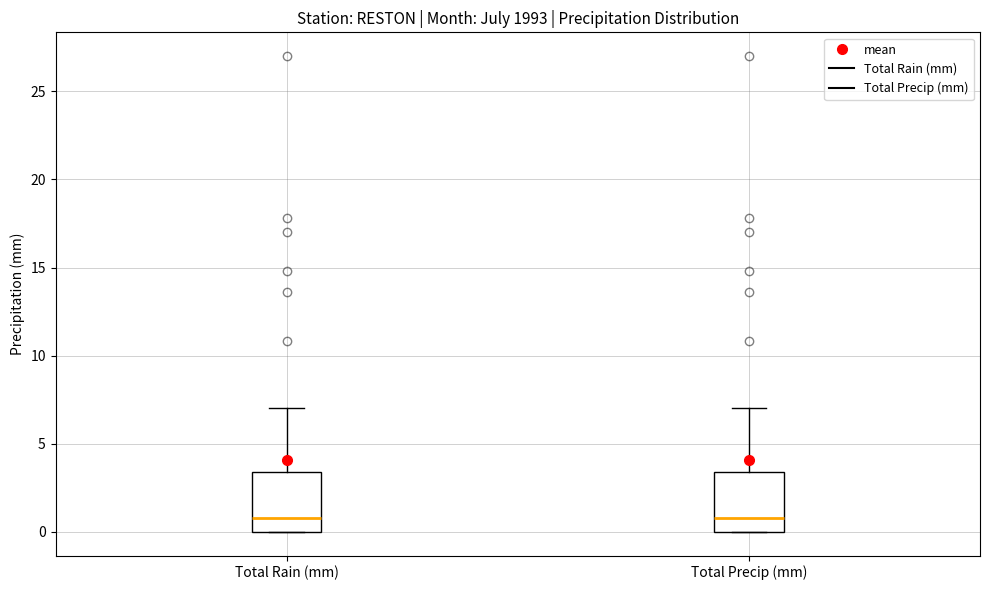

Reading left to right, read every box against the y-axis: the position of its median line, the range the box covers, and the ends of its whiskers. The values are not printed on the chart, so give them approximately, as read against the axis.

Total Rain (mm): median 1.0, box 0.0 to 3.5, whiskers 0.0 to 7.0
Total Precip (mm): median 1.0, box 0.0 to 3.5, whiskers 0.0 to 7.0